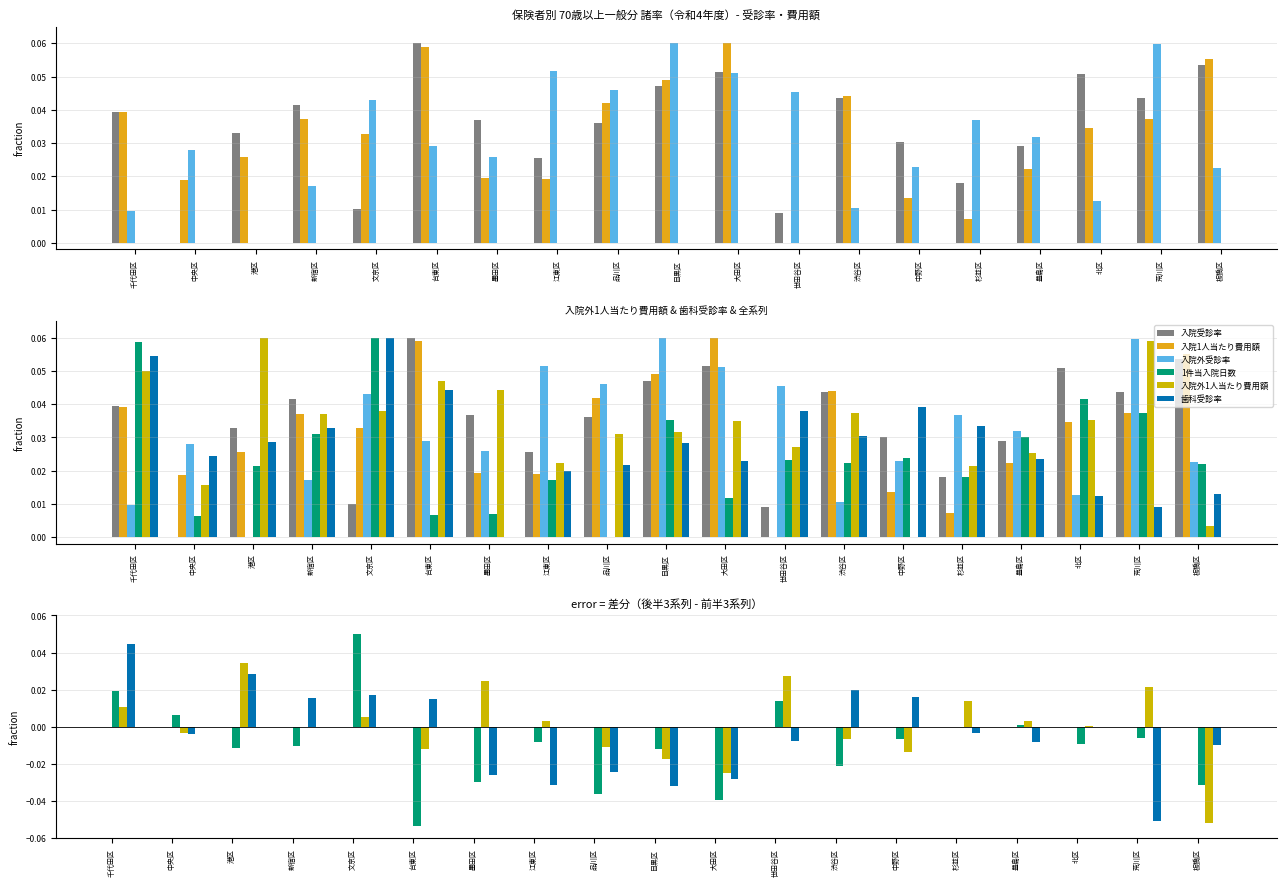

What is the difference between the second highest and minimum values in the 入院外受診率 series?

0.1